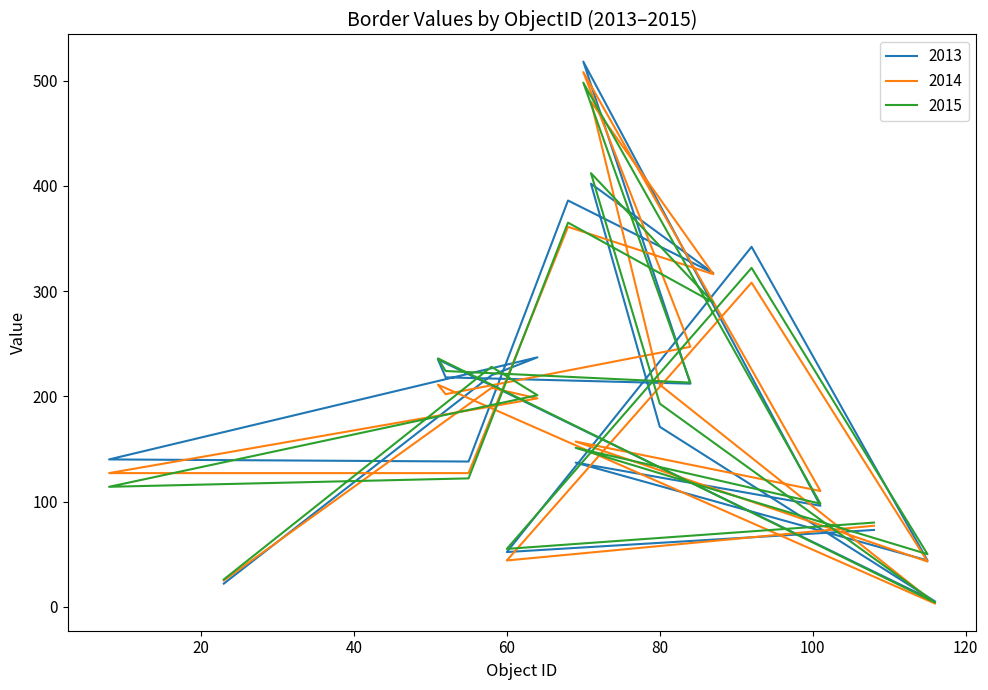

What position from the left is 101?

15